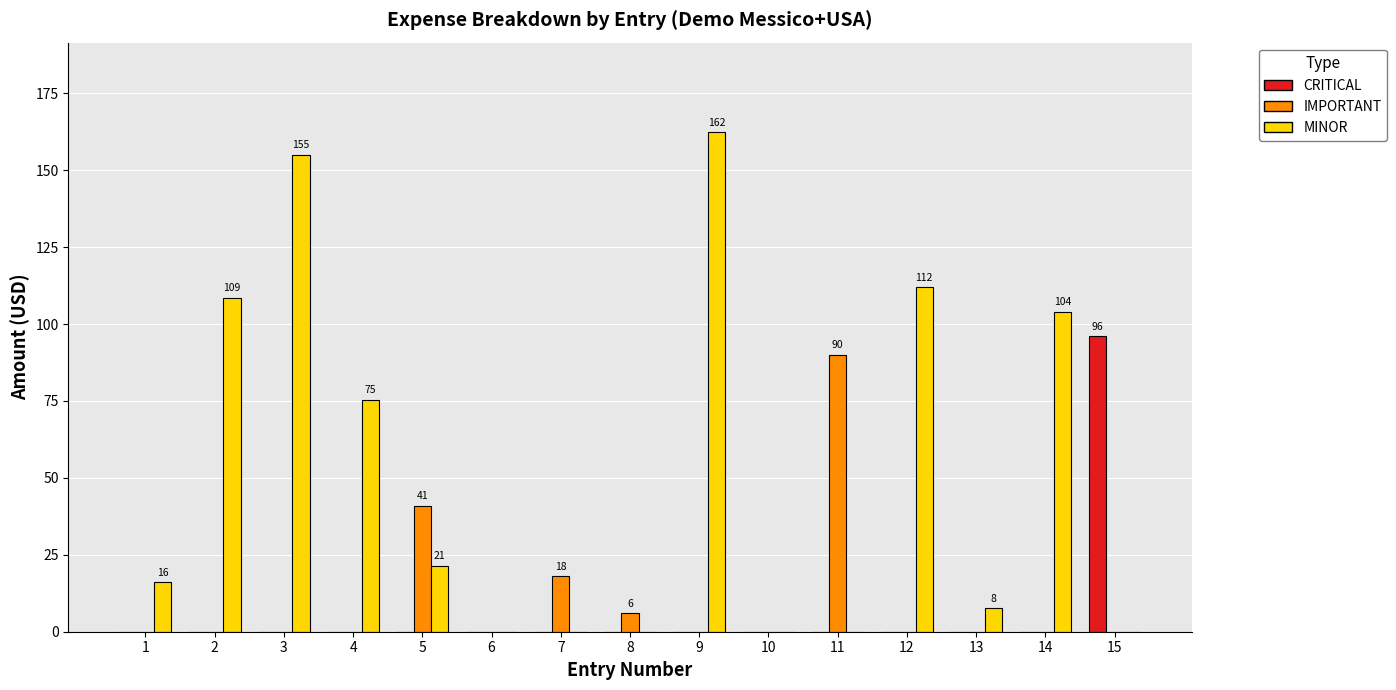

What is the total value across all series at 7?

18.0